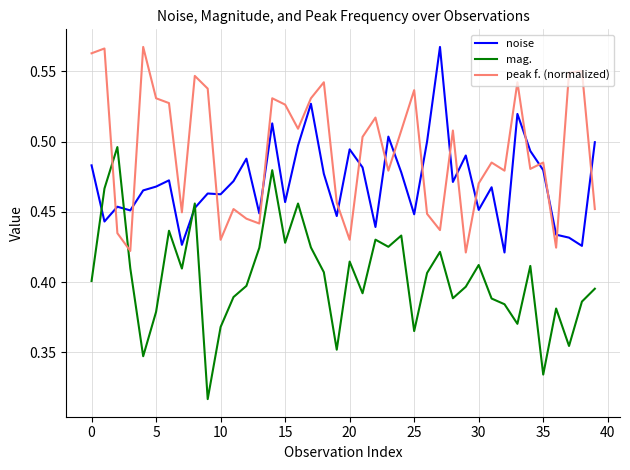

Which series has the largest total across all categories?

peak f. (normalized)